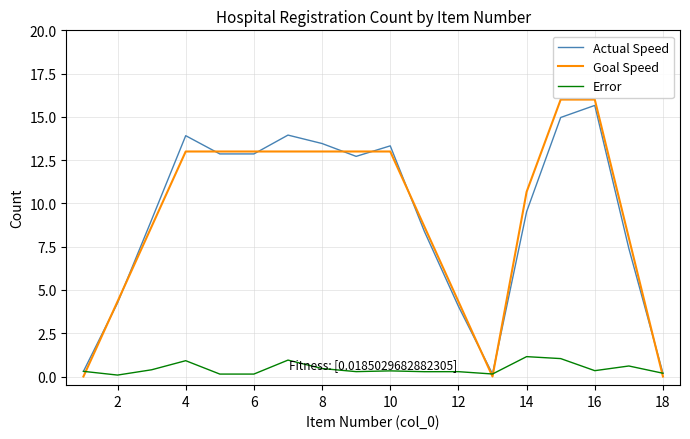

What is the maximum value for Goal Speed?

16.0